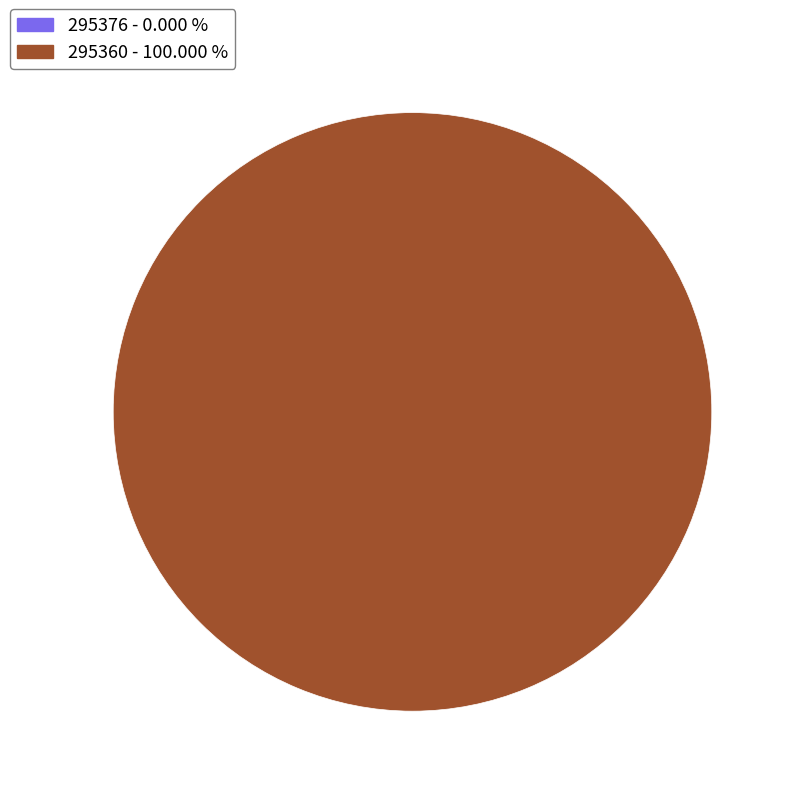

To the nearest percent, what is the average slice percentage?

50%